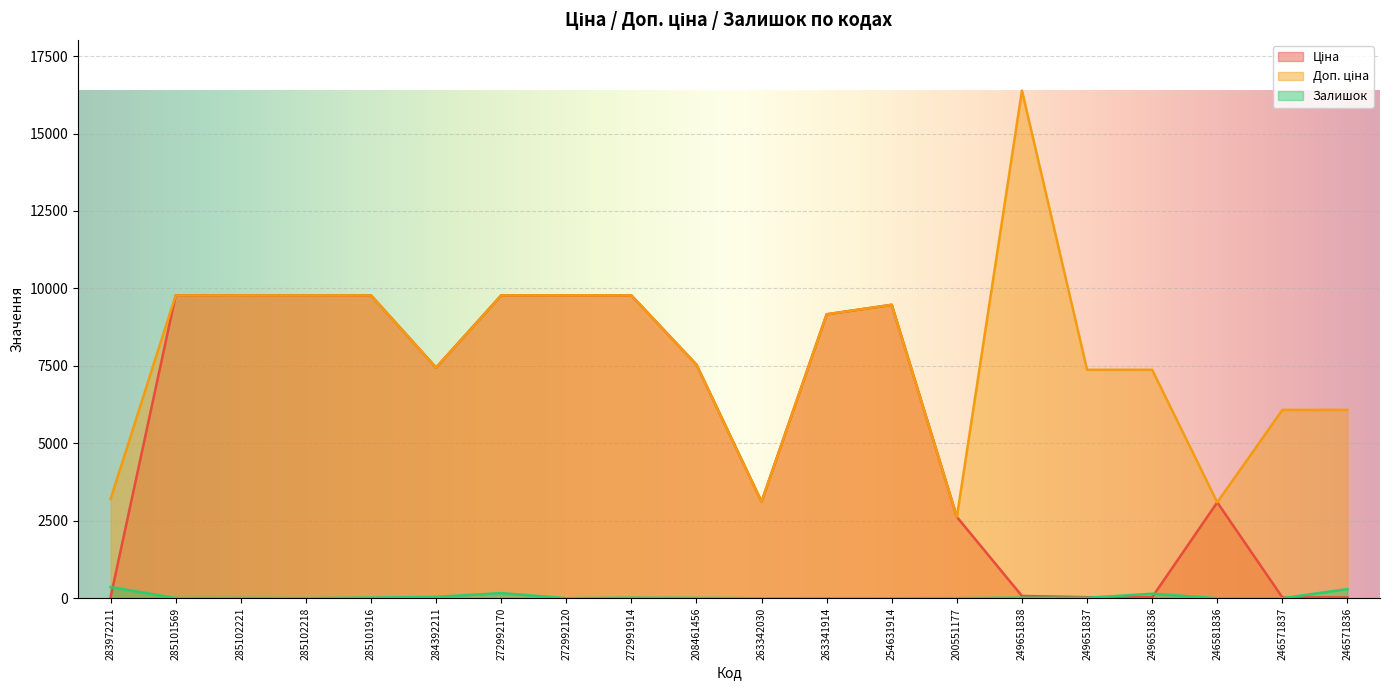

At which category does the chart reach its minimum across all series?

263342030